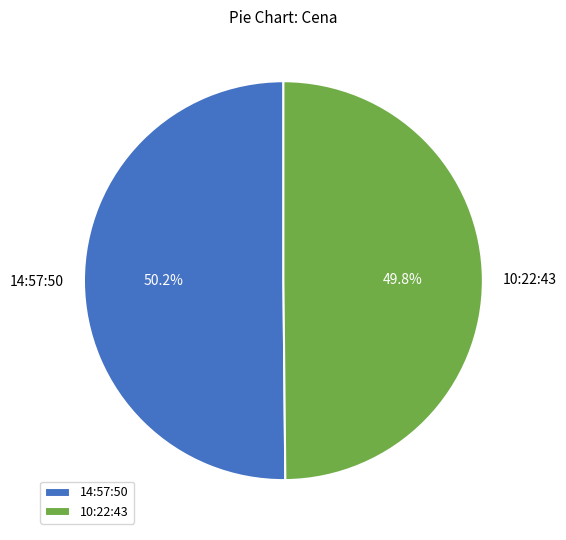

What is the total percentage of 14:57:50 and 10:22:43?

100.0%